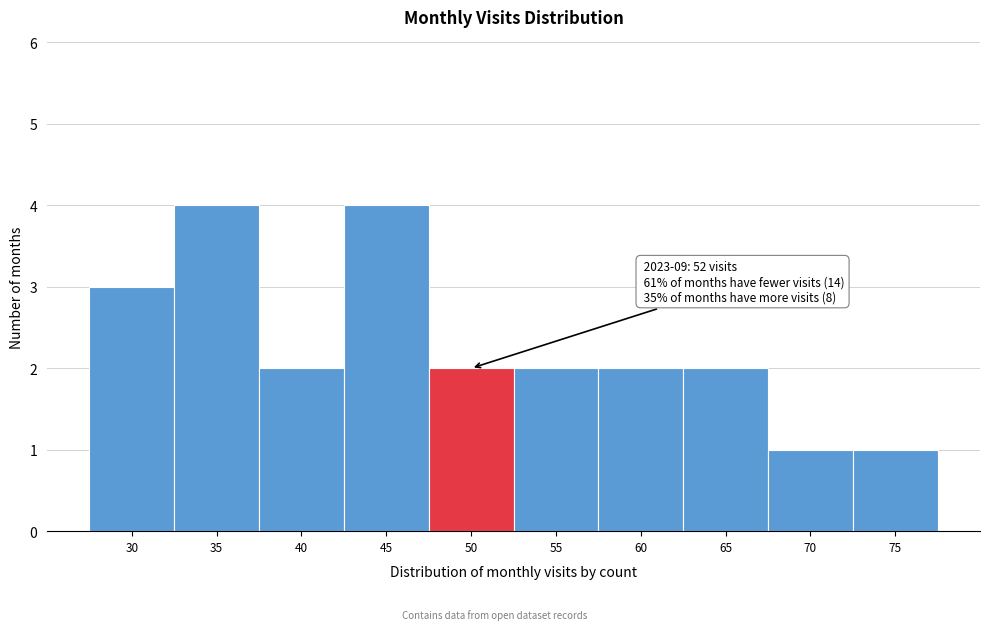

Reading right to left, transcribe all the data shown in this chart.

1	1	2	2	2	2	4	2	4	3